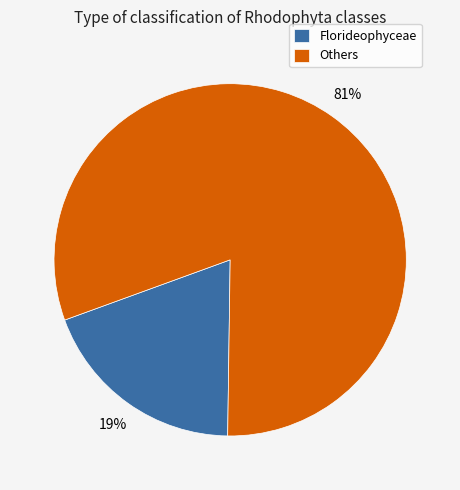

Is the sum of Florideophyceae and Others greater than half?

Yes